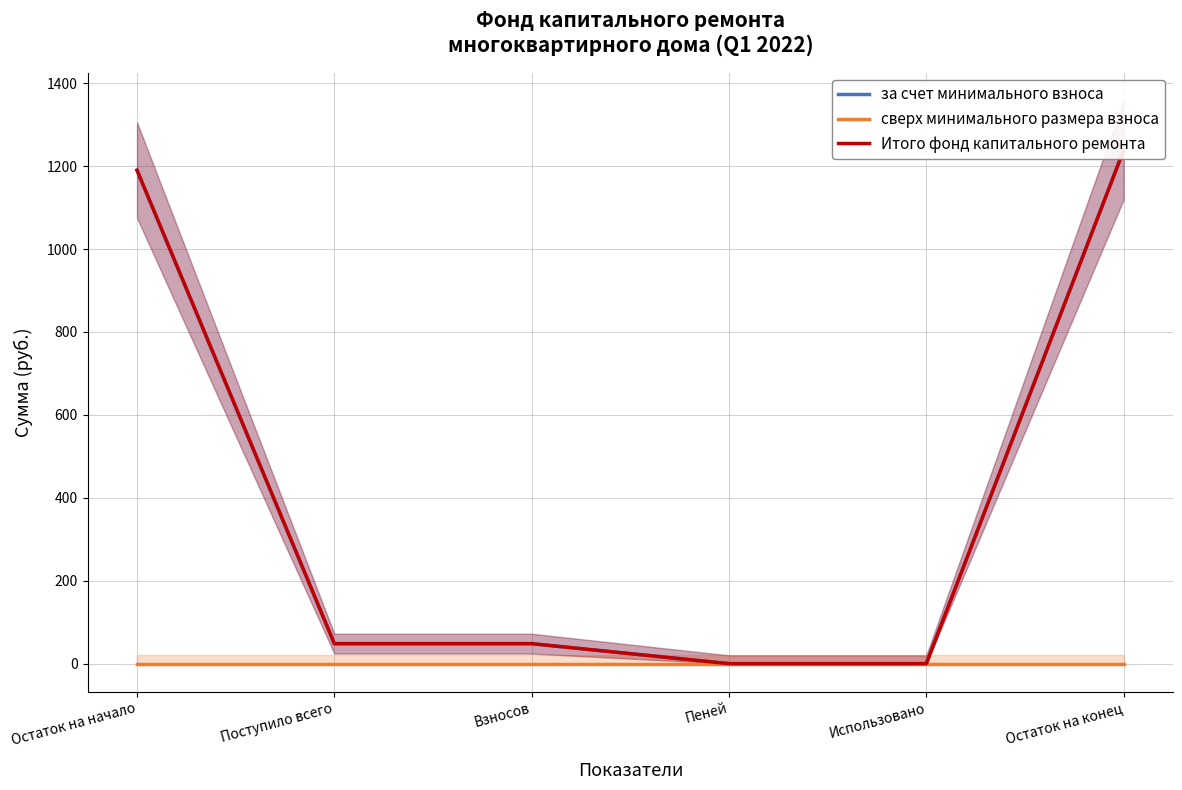

At which label is сверх минимального размера взноса closest to 0?

Остаток на начало